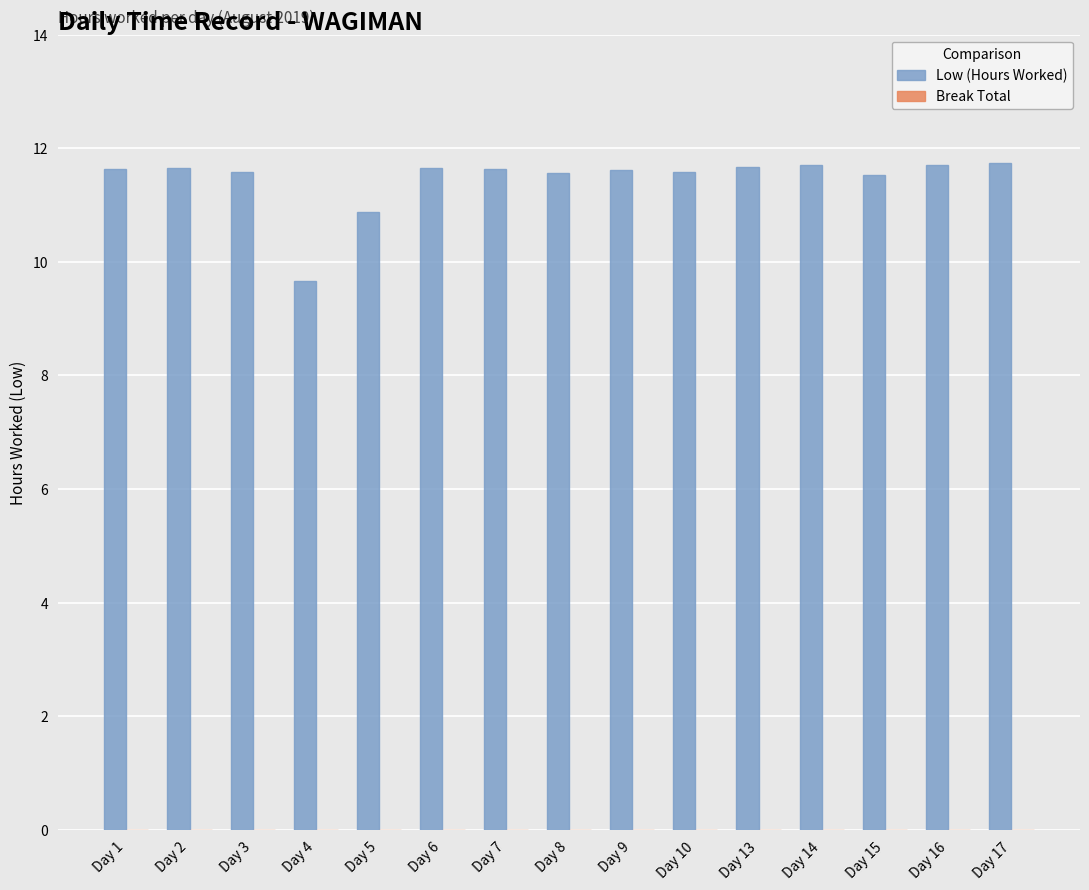

What is the ratio of the value at Day 9 to the value at Day 10?

1.0